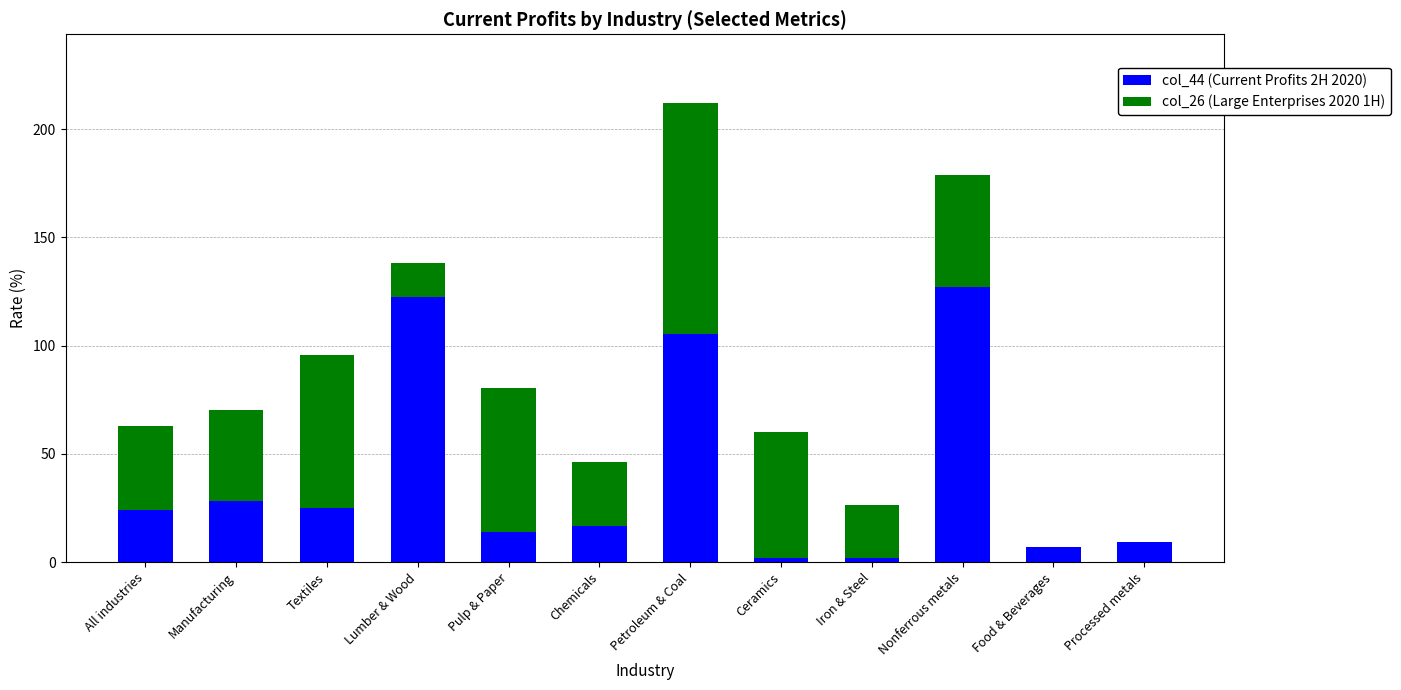

At which category is the sum across all series the highest?

Petroleum & Coal